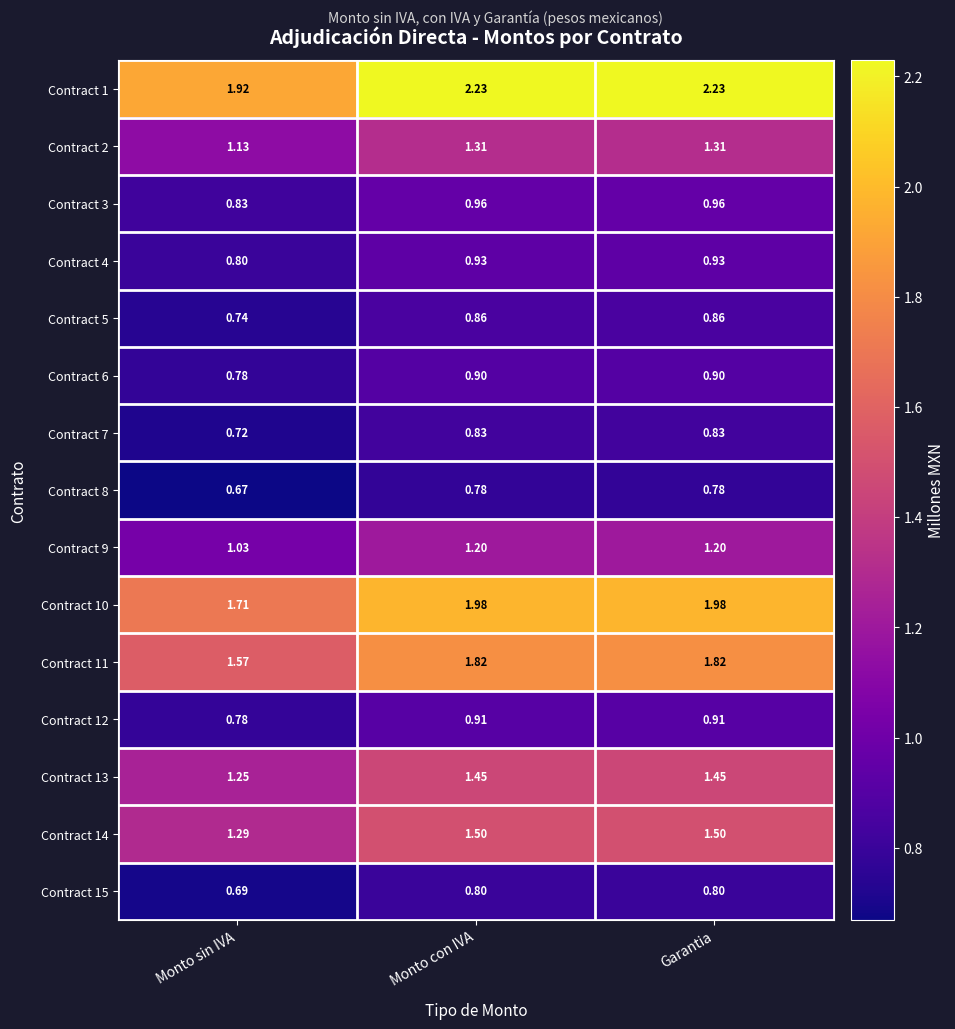

At which label does Contract 9 reach its minimum?

Monto sin IVA